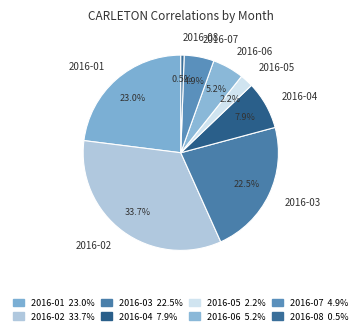

Does 2016-04 represent more than half of the total?

No